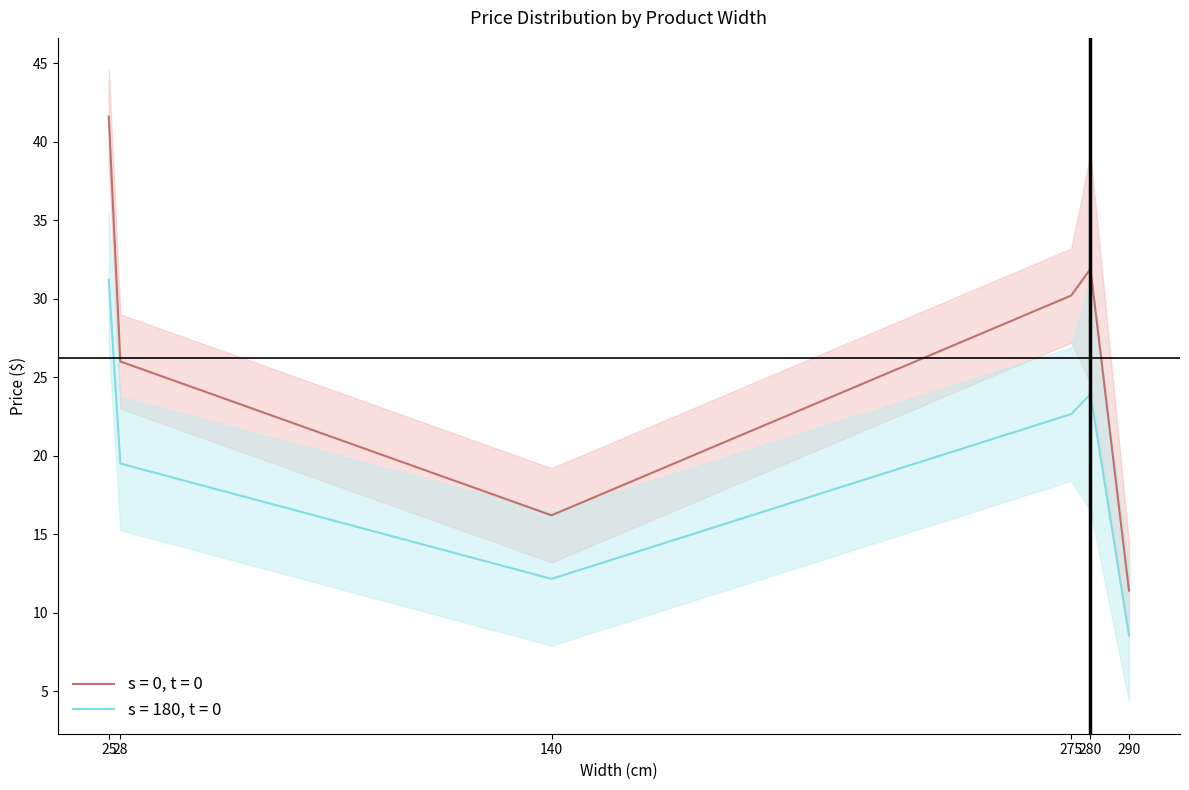

True or false: s = 0, t = 0 and s = 180, t = 0 intersect in this chart.

False